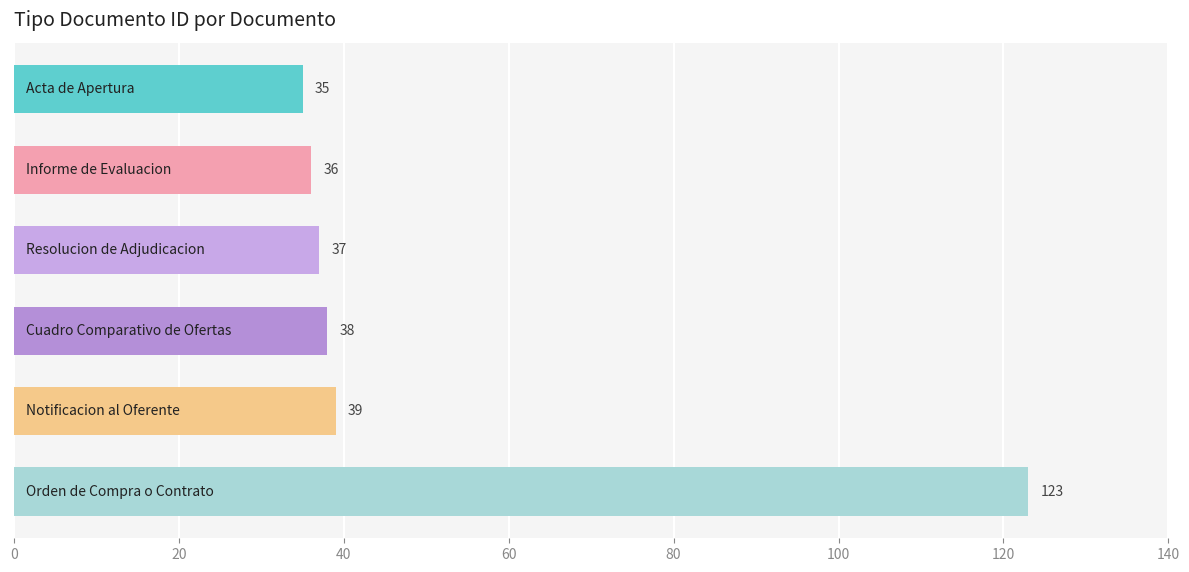

Are the bars grouped side by side (vs. stacked)?

No